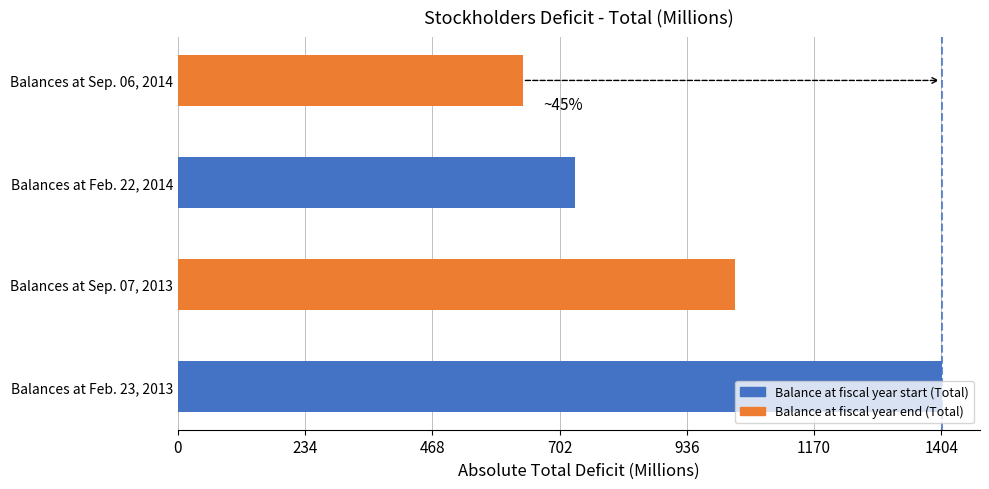

Which label corresponds to the smallest value in the chart?

Balances at Sep. 06, 2014